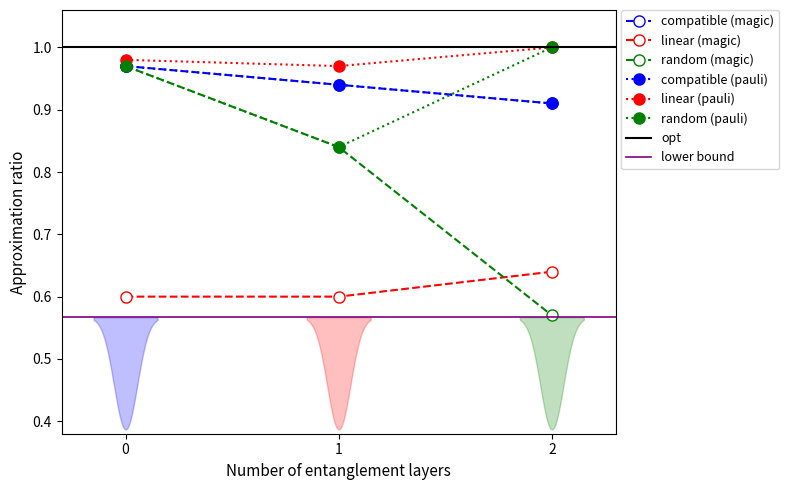

How many series are shown in this chart?

6